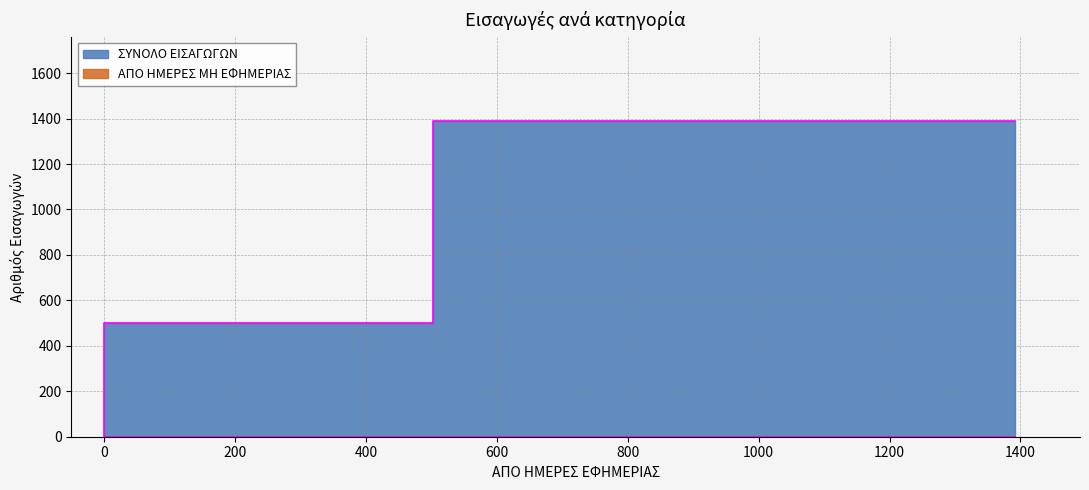

What is the sum of the ΣΥΝΟΛΟ ΕΙΣΑΓΩΓΩΝ values at ΕΙΣΑΓΩΓΕΣ ΑΠΟ ΕΠΕΙΓΟΝΤΑ ΠΕΡΙΣΤΑΤΙΚΑ and ΕΙΣΑΓΩΓΕΣ ΑΠΟ ΤΕΙ?

1893